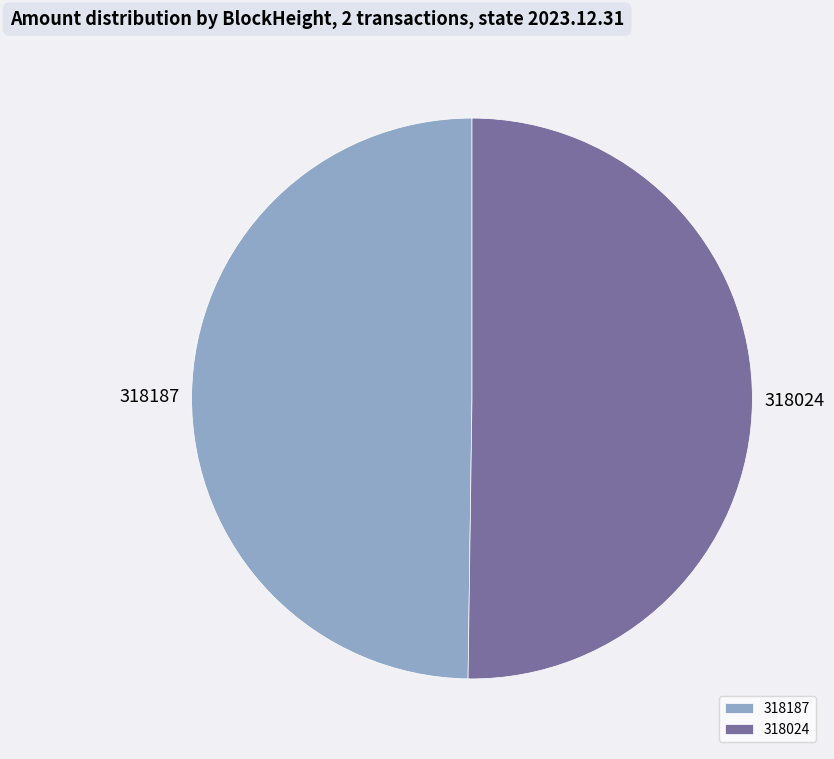

How many segments does this pie chart have?

2